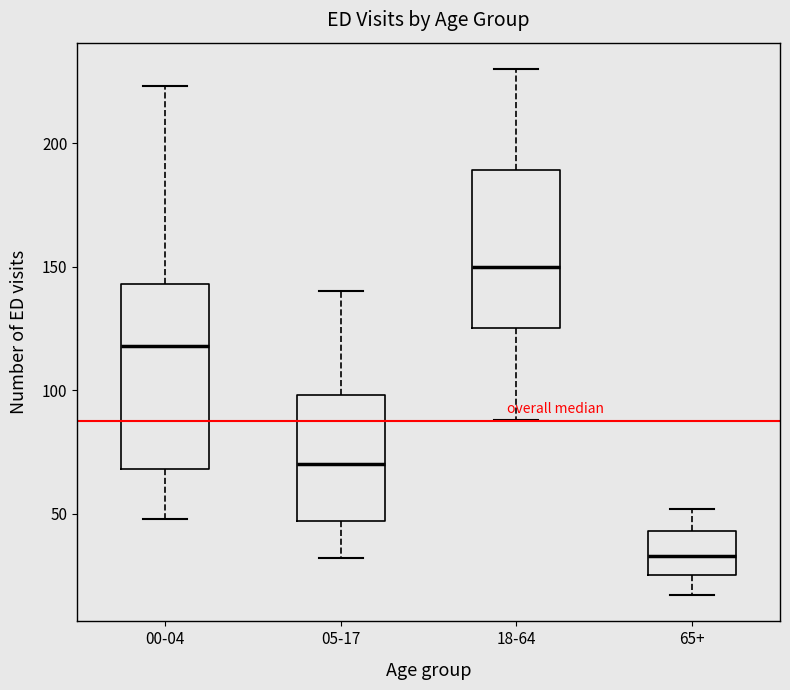

Reading left to right, transcribe this box plot: for each box, give where its median line is, the range the box spans, and where its two whiskers end, as read against the y-axis. The values are not printed on the chart, so give them approximately, as read against the axis.

00-04: median 120, box 70 to 145, whiskers 50 to 225
05-17: median 70, box 45 to 100, whiskers 30 to 140
18-64: median 150, box 125 to 190, whiskers 90 to 230
65+: median 35, box 25 to 45, whiskers 15 to 50